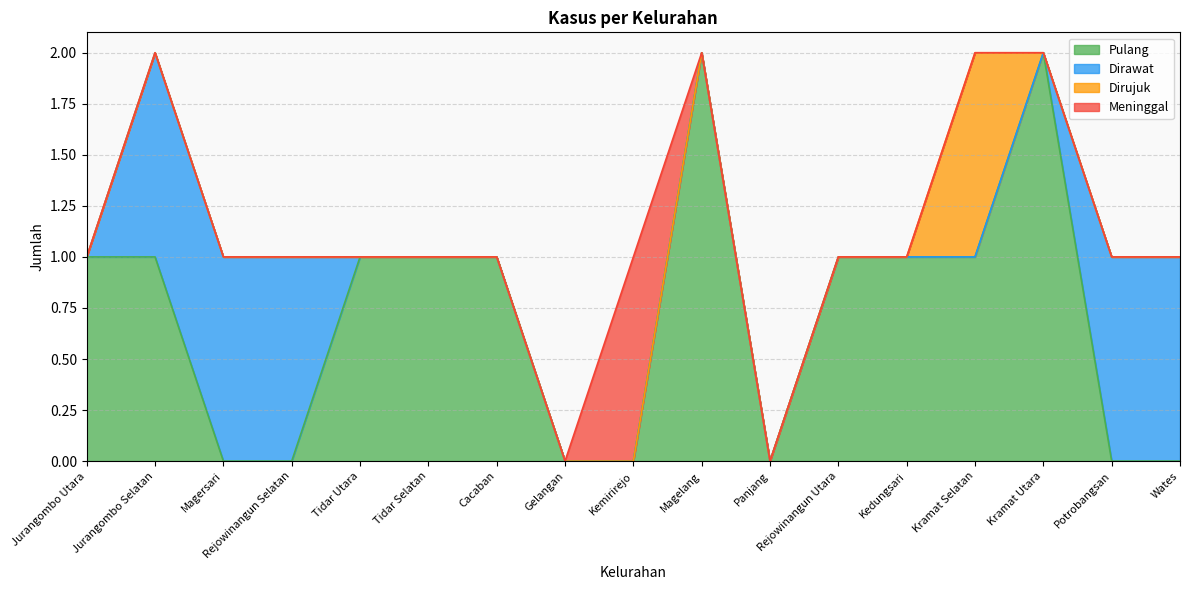

Count the Pulang values in the range 0 to 1.

15